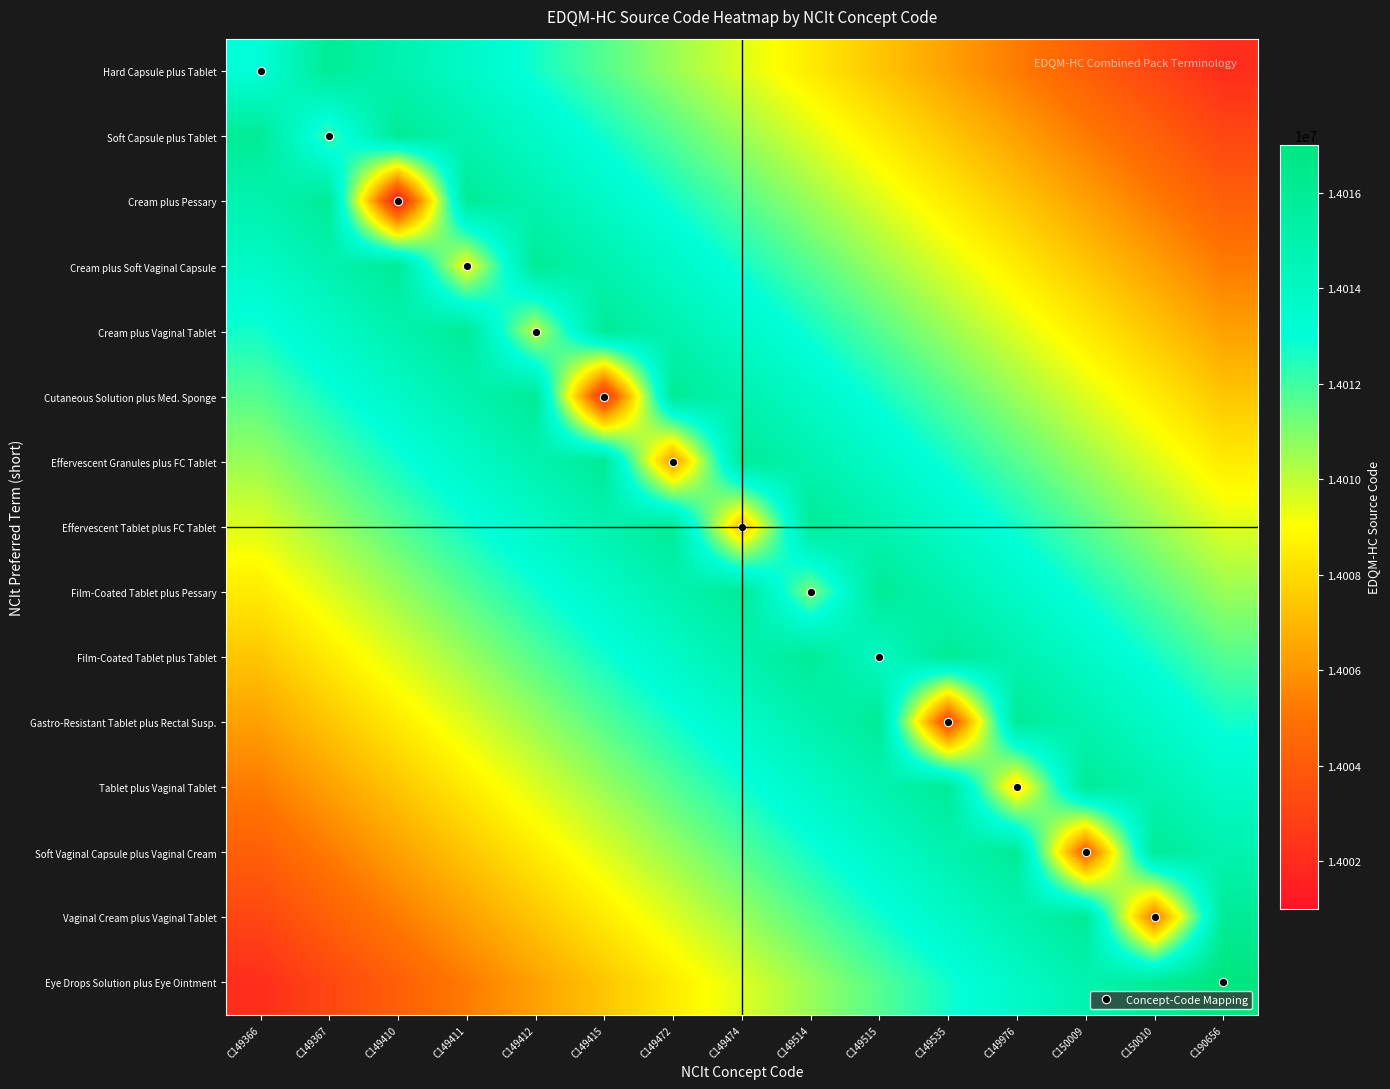

Reading left to right, transcribe all the data shown in this chart.

Hard Capsule plus Tablet: C149366=14013000.0	C149367=14015933.3	C149410=14014866.7	C149411=14013800.0	C149412=14012733.3	C149415=14011666.7	C149472=14010600.0	C149474=14009533.3	C149514=14008466.7	C149515=14007400.0	C149535=14006333.3	C149976=14005266.7	C150009=14004200.0	C150010=14003133.3	C190656=14002066.7
Soft Capsule plus Tablet: C149366=14015933.3	C149367=14012000.0	C149410=14015933.3	C149411=14014866.7	C149412=14013800.0	C149415=14012733.3	C149472=14011666.7	C149474=14010600.0	C149514=14009533.3	C149515=14008466.7	C149535=14007400.0	C149976=14006333.3	C150009=14005266.7	C150010=14004200.0	C190656=14003133.3
Cream plus Pessary: C149366=14014866.7	C149367=14015933.3	C149410=14001000.0	C149411=14015933.3	C149412=14014866.7	C149415=14013800.0	C149472=14012733.3	C149474=14011666.7	C149514=14010600.0	C149515=14009533.3	C149535=14008466.7	C149976=14007400.0	C150009=14006333.3	C150010=14005266.7	C190656=14004200.0
Cream plus Soft Vaginal Capsule: C149366=14013800.0	C149367=14014866.7	C149410=14015933.3	C149411=14009000.0	C149412=14015933.3	C149415=14014866.7	C149472=14013800.0	C149474=14012733.3	C149514=14011666.7	C149515=14010600.0	C149535=14009533.3	C149976=14008466.7	C150009=14007400.0	C150010=14006333.3	C190656=14005266.7
Cream plus Vaginal Tablet: C149366=14012733.3	C149367=14013800.0	C149410=14014866.7	C149411=14015933.3	C149412=14010000.0	C149415=14015933.3	C149472=14014866.7	C149474=14013800.0	C149514=14012733.3	C149515=14011666.7	C149535=14010600.0	C149976=14009533.3	C150009=14008466.7	C150010=14007400.0	C190656=14006333.3
Cutaneous Solution plus Med. Sponge: C149366=14011666.7	C149367=14012733.3	C149410=14013800.0	C149411=14014866.7	C149412=14015933.3	C149415=14002000.0	C149472=14015933.3	C149474=14014866.7	C149514=14013800.0	C149515=14012733.3	C149535=14011666.7	C149976=14010600.0	C150009=14009533.3	C150010=14008466.7	C190656=14007400.0
Effervescent Granules plus FC Tablet: C149366=14010600.0	C149367=14011666.7	C149410=14012733.3	C149411=14013800.0	C149412=14014866.7	C149415=14015933.3	C149472=14006000.0	C149474=14015933.3	C149514=14014866.7	C149515=14013800.0	C149535=14012733.3	C149976=14011666.7	C150009=14010600.0	C150010=14009533.3	C190656=14008466.7
Effervescent Tablet plus FC Tablet: C149366=14009533.3	C149367=14010600.0	C149410=14011666.7	C149411=14012733.3	C149412=14013800.0	C149415=14014866.7	C149472=14015933.3	C149474=14007000.0	C149514=14015933.3	C149515=14014866.7	C149535=14013800.0	C149976=14012733.3	C150009=14011666.7	C150010=14010600.0	C190656=14009533.3
Film-Coated Tablet plus Pessary: C149366=14008466.7	C149367=14009533.3	C149410=14010600.0	C149411=14011666.7	C149412=14012733.3	C149415=14013800.0	C149472=14014866.7	C149474=14015933.3	C149514=14011000.0	C149515=14015933.3	C149535=14014866.7	C149976=14013800.0	C150009=14012733.3	C150010=14011666.7	C190656=14010600.0
Film-Coated Tablet plus Tablet: C149366=14007400.0	C149367=14008466.7	C149410=14009533.3	C149411=14010600.0	C149412=14011666.7	C149415=14012733.3	C149472=14013800.0	C149474=14014866.7	C149514=14015933.3	C149515=14014000.0	C149535=14015933.3	C149976=14014866.7	C150009=14013800.0	C150010=14012733.3	C190656=14011666.7
Gastro-Resistant Tablet plus Rectal Susp.: C149366=14006333.3	C149367=14007400.0	C149410=14008466.7	C149411=14009533.3	C149412=14010600.0	C149415=14011666.7	C149472=14012733.3	C149474=14013800.0	C149514=14014866.7	C149515=14015933.3	C149535=14003000.0	C149976=14015933.3	C150009=14014866.7	C150010=14013800.0	C190656=14012733.3
Tablet plus Vaginal Tablet: C149366=14005266.7	C149367=14006333.3	C149410=14007400.0	C149411=14008466.7	C149412=14009533.3	C149415=14010600.0	C149472=14011666.7	C149474=14012733.3	C149514=14013800.0	C149515=14014866.7	C149535=14015933.3	C149976=14008000.0	C150009=14015933.3	C150010=14014866.7	C190656=14013800.0
Soft Vaginal Capsule plus Vaginal Cream: C149366=14004200.0	C149367=14005266.7	C149410=14006333.3	C149411=14007400.0	C149412=14008466.7	C149415=14009533.3	C149472=14010600.0	C149474=14011666.7	C149514=14012733.3	C149515=14013800.0	C149535=14014866.7	C149976=14015933.3	C150009=14004000.0	C150010=14015933.3	C190656=14014866.7
Vaginal Cream plus Vaginal Tablet: C149366=14003133.3	C149367=14004200.0	C149410=14005266.7	C149411=14006333.3	C149412=14007400.0	C149415=14008466.7	C149472=14009533.3	C149474=14010600.0	C149514=14011666.7	C149515=14012733.3	C149535=14013800.0	C149976=14014866.7	C150009=14015933.3	C150010=14005000.0	C190656=14015933.3
Eye Drops Solution plus Eye Ointment: C149366=14002066.7	C149367=14003133.3	C149410=14004200.0	C149411=14005266.7	C149412=14006333.3	C149415=14007400.0	C149472=14008466.7	C149474=14009533.3	C149514=14010600.0	C149515=14011666.7	C149535=14012733.3	C149976=14013800.0	C150009=14014866.7	C150010=14015933.3	C190656=14017000.0